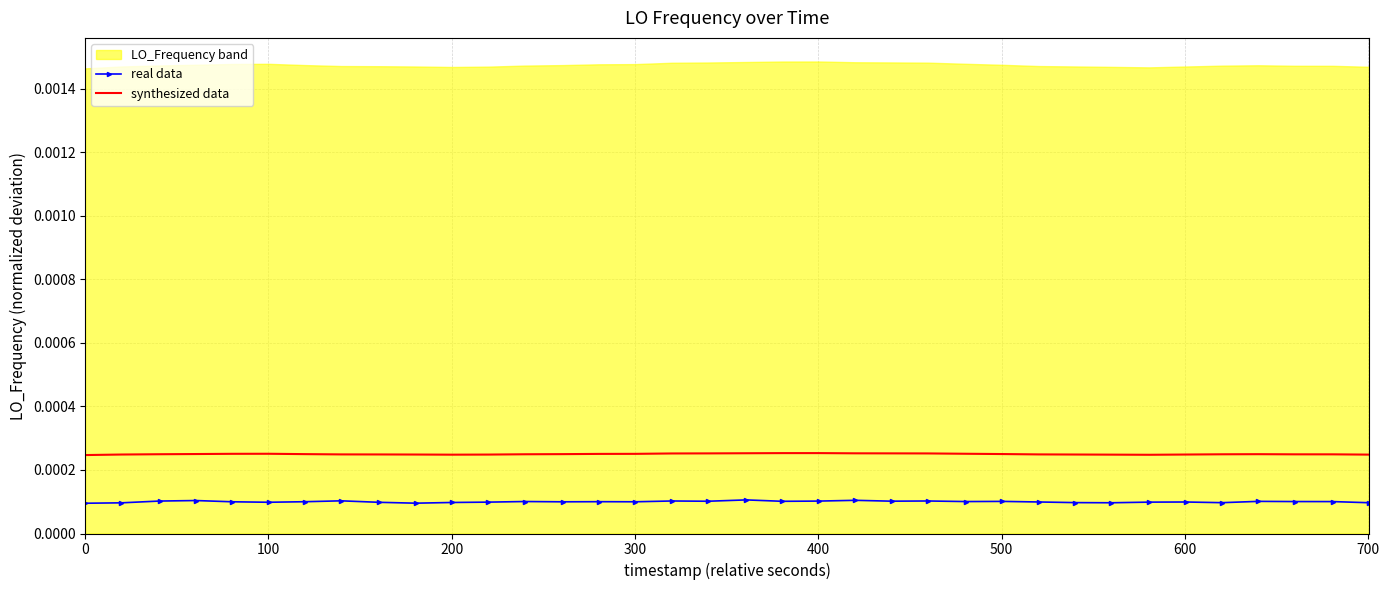

True or false: real data and synthesized data cross at least once.

False